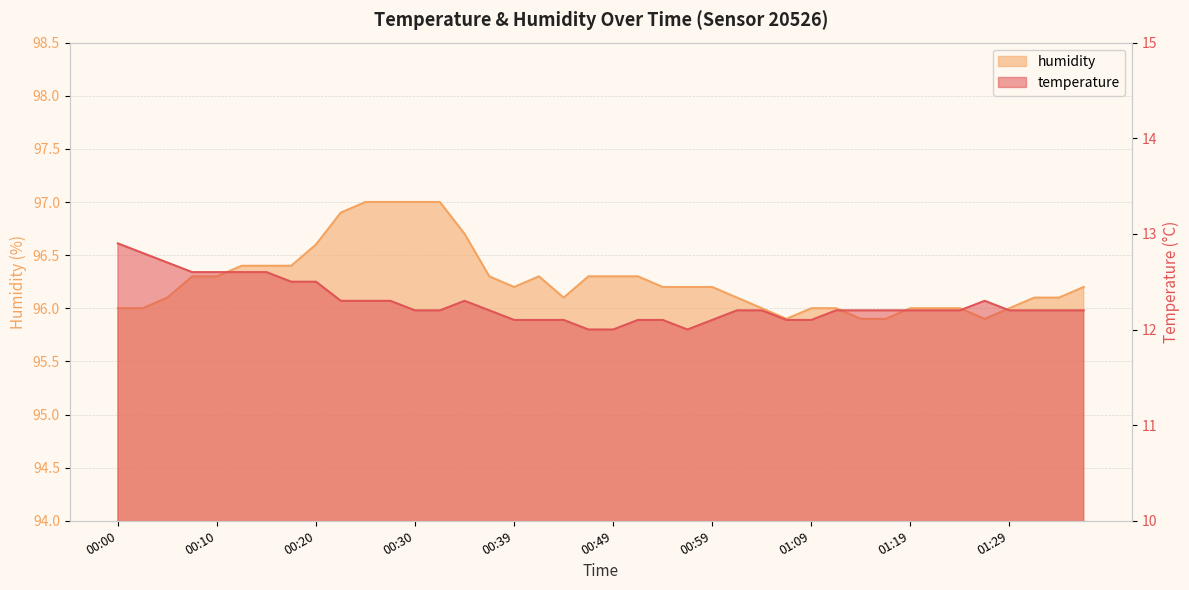

Which series has the largest range (max minus min)?

humidity